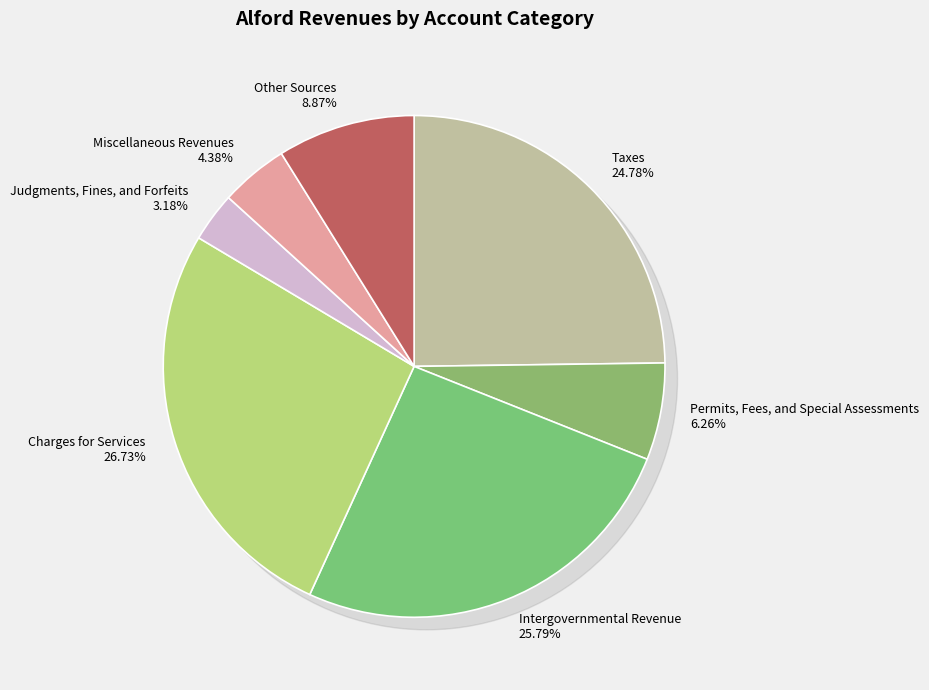

What percentage do Intergovernmental Revenue and Permits, Fees, and Special Assessments together represent?

32.0%